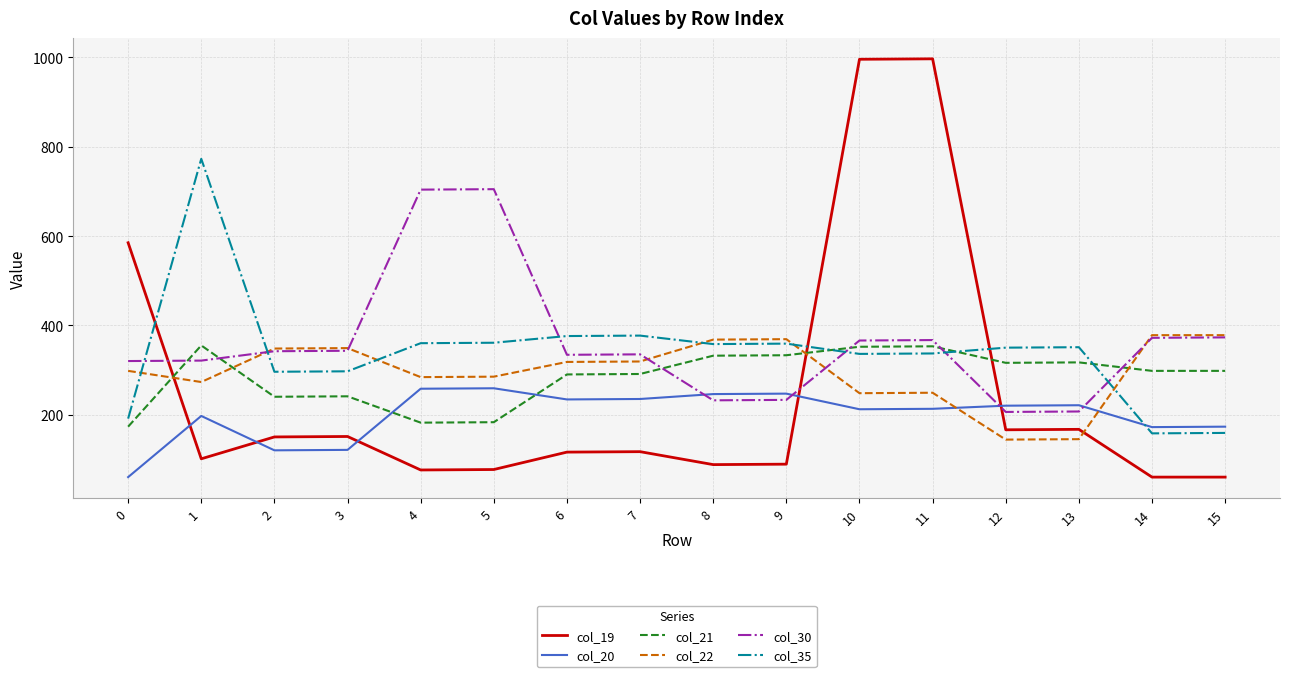

What is the maximum value shown in the chart?

997